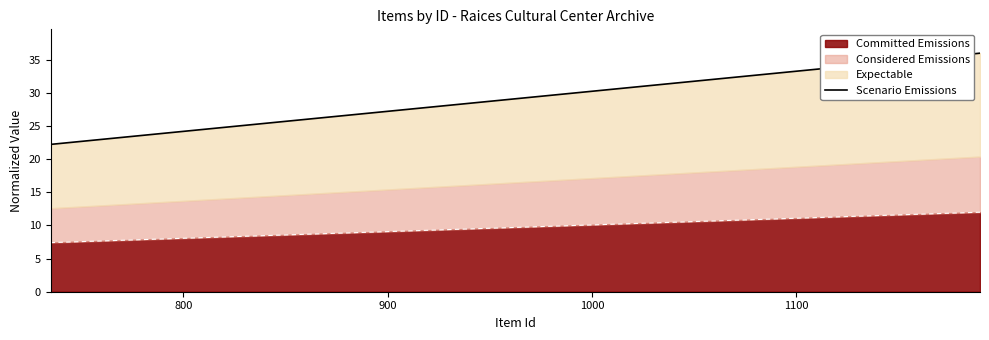

What is the highest value of the Committed Emissions series?

12.0